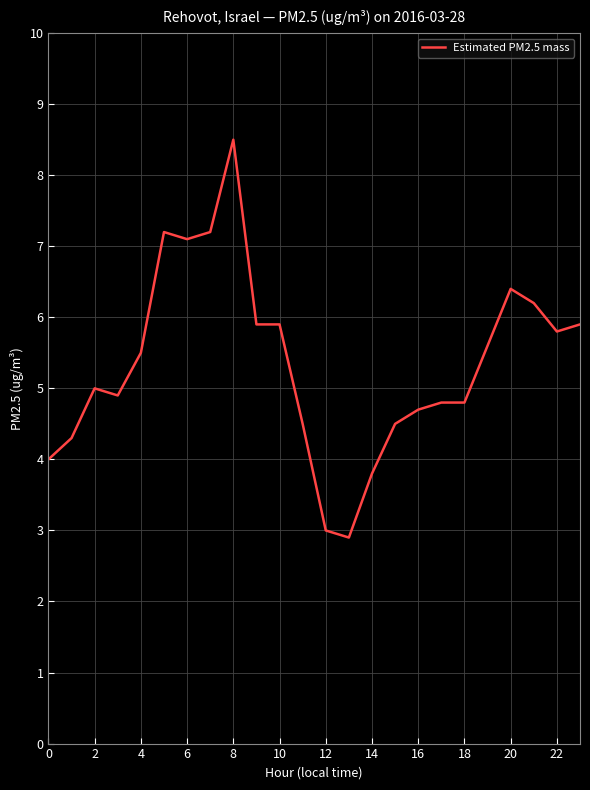

What is the difference between the maximum and minimum values?

5.6